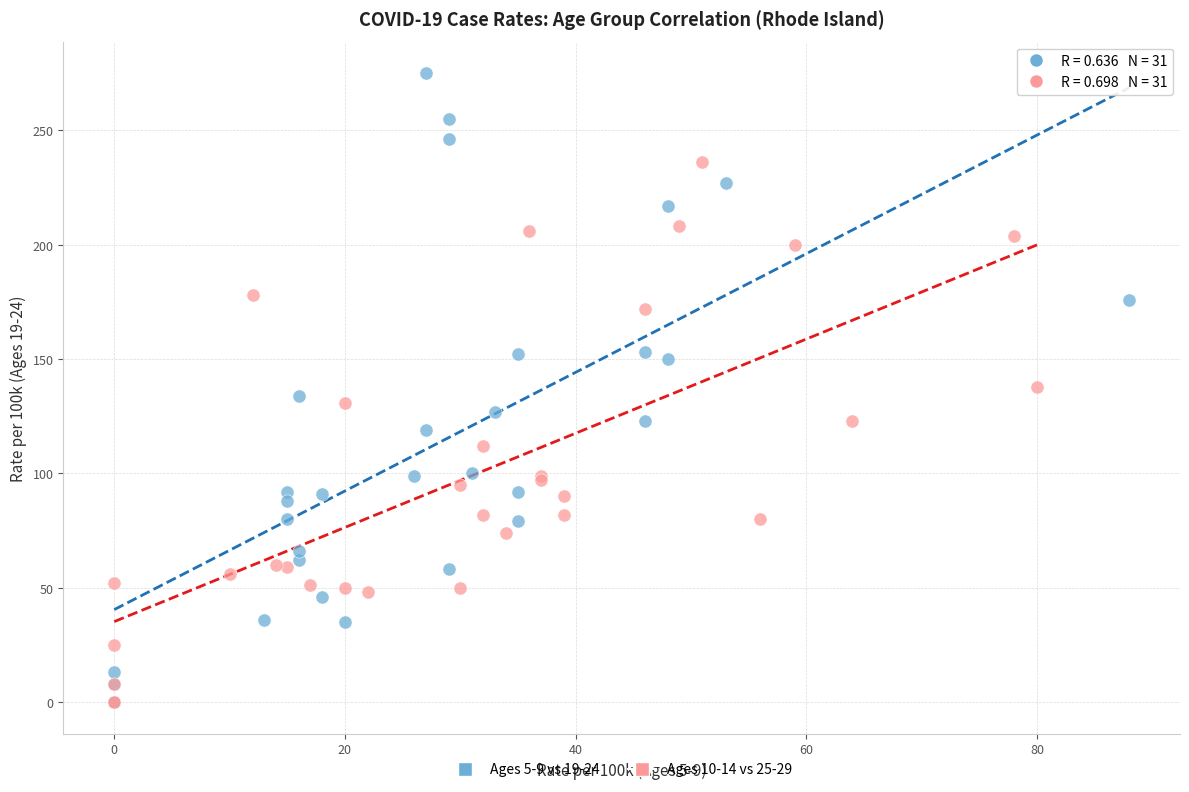

Which series has the largest Y range (max minus min)?

Ages 5-9 vs 19-24